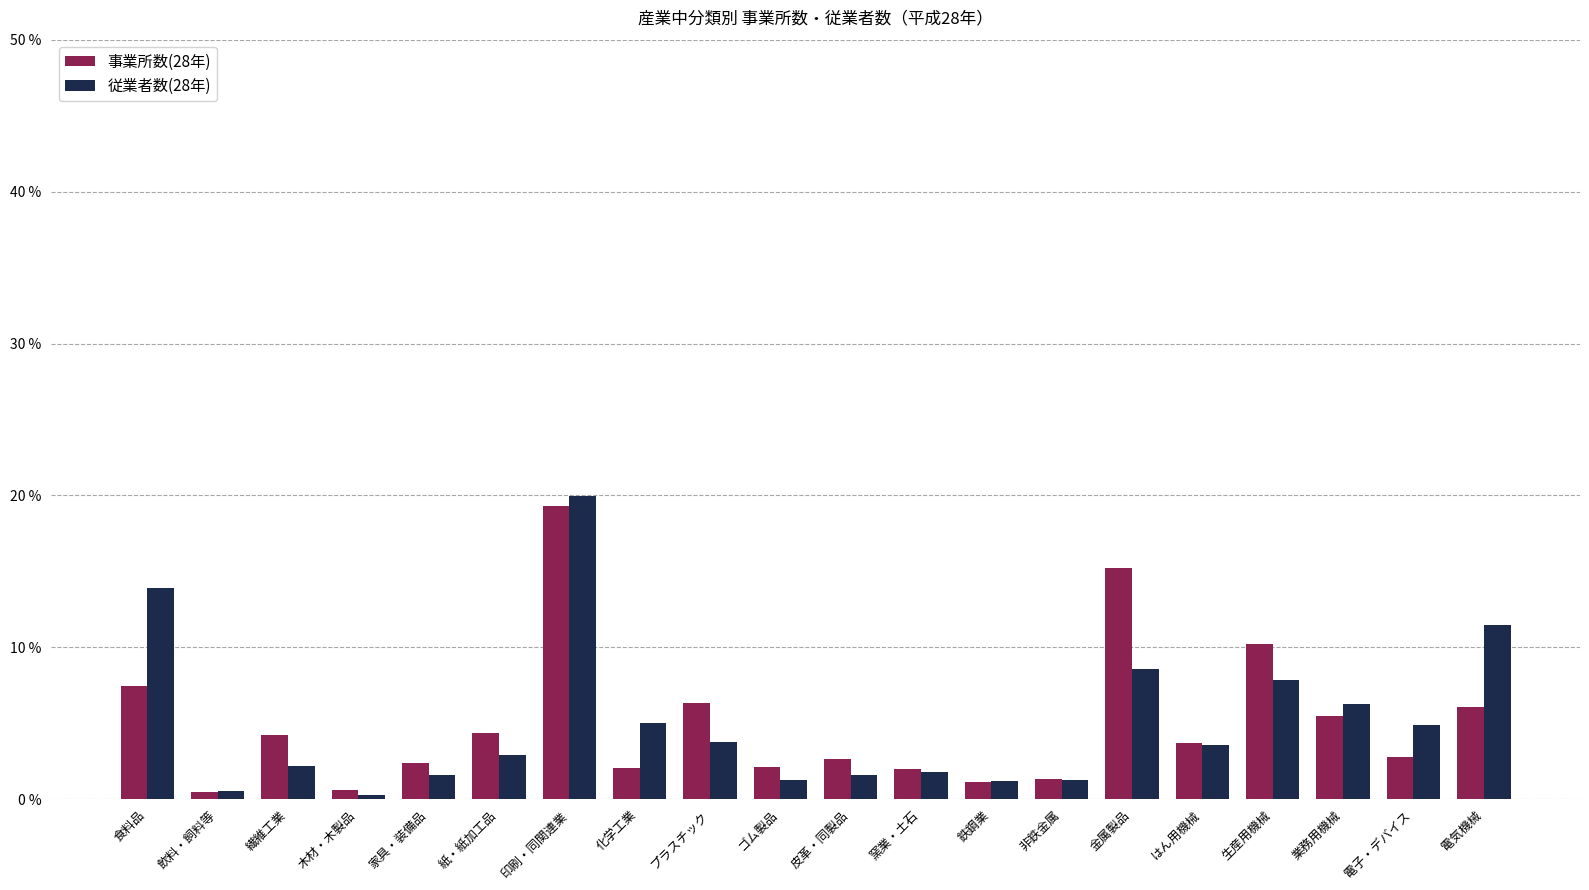

What is the total value across all series at 電気機械?

17.6